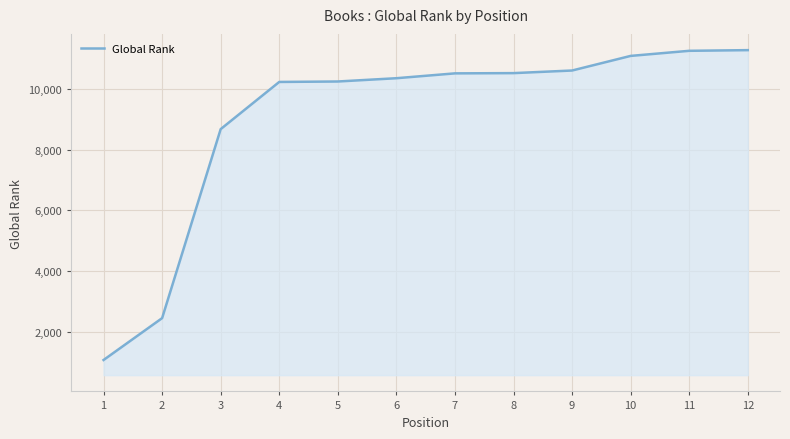

What value does the data have at 3, to the nearest 100?

8700